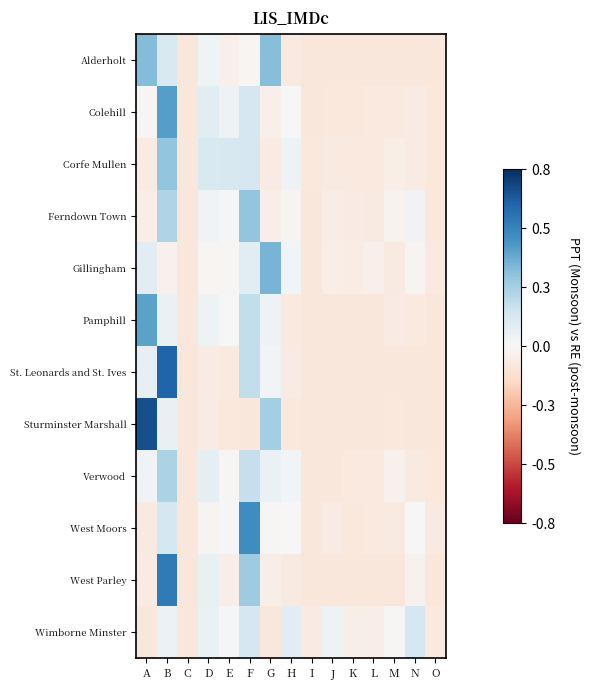

Between A and K, which is larger?

A